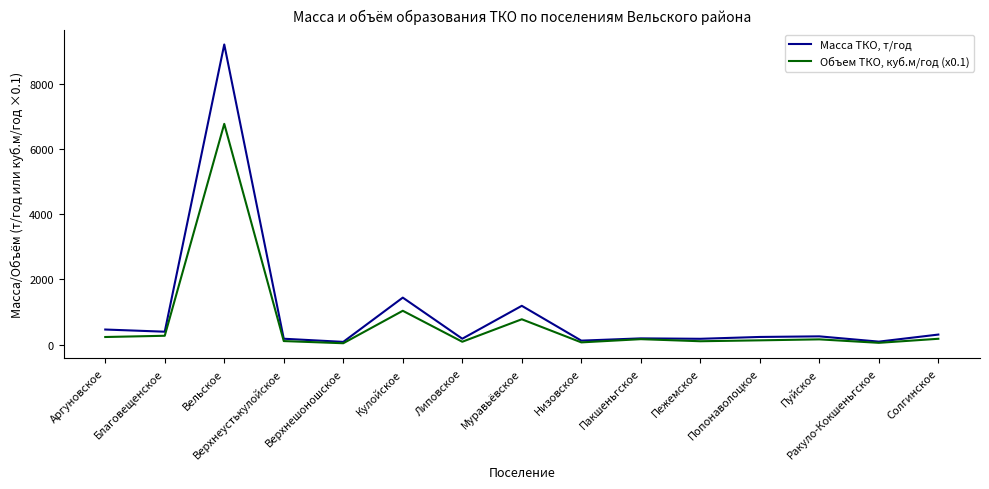

At Муравьёвское, list the series in order from largest to smallest.

Масса ТКО, т/год, Объем ТКО, куб.м/год (x0.1)